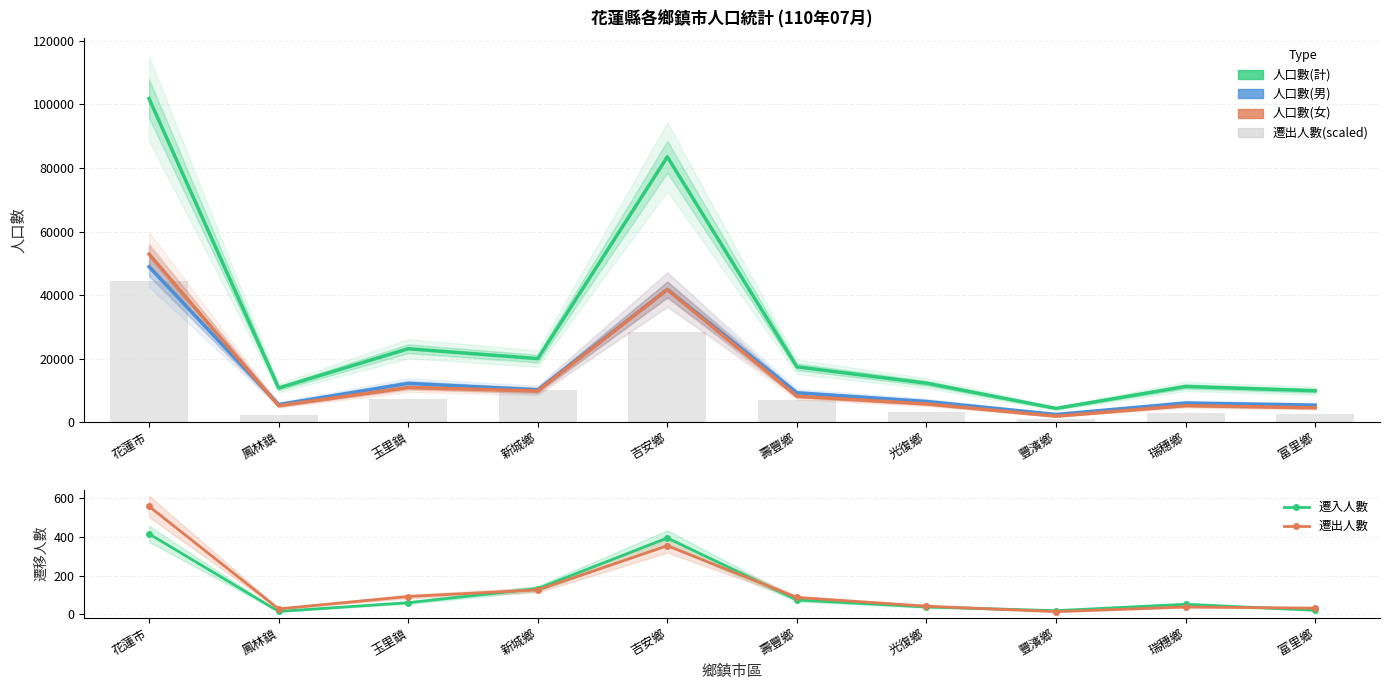

What is the spread (max minus min) of values at 花蓮市?

101438